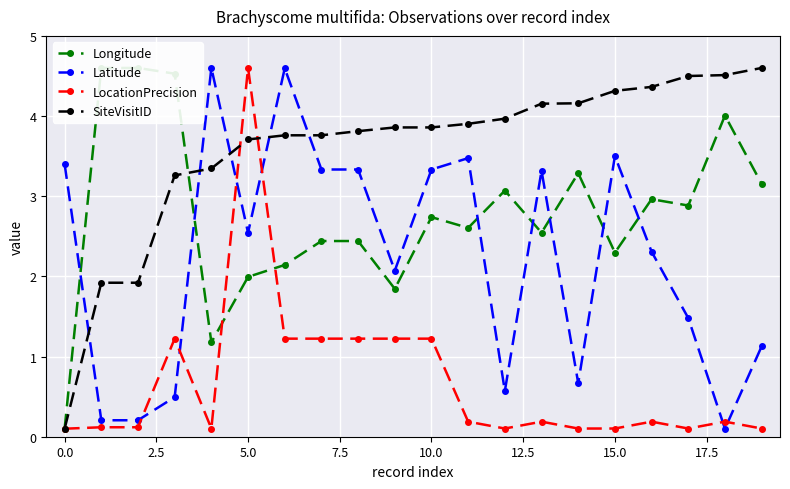

What is the highest value of the LocationPrecision series?

4.6